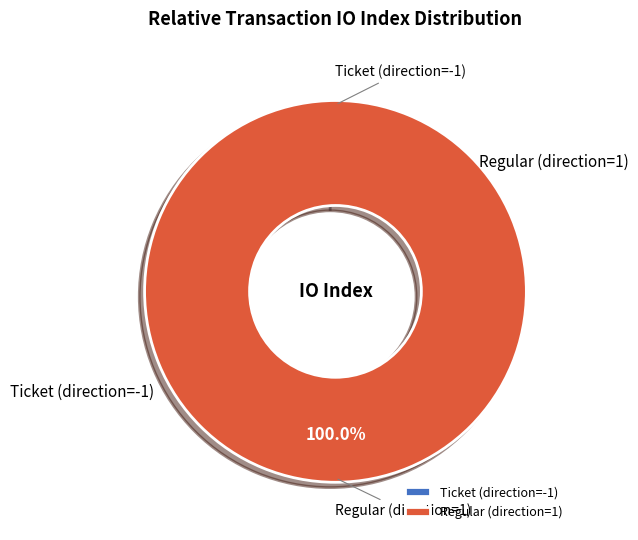

Rank the categories by value from lowest to highest.

Ticket (direction=-1), Regular (direction=1)